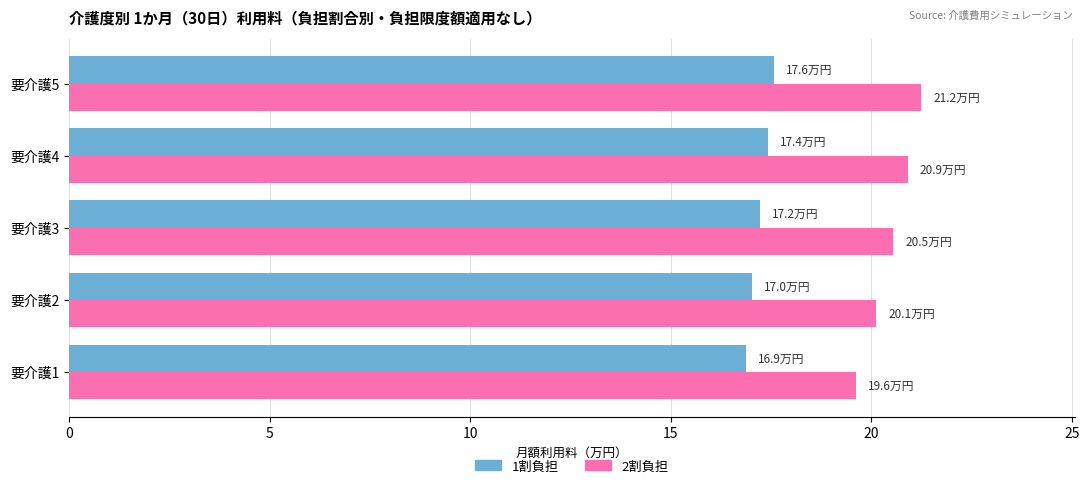

How many series are shown in this chart?

2